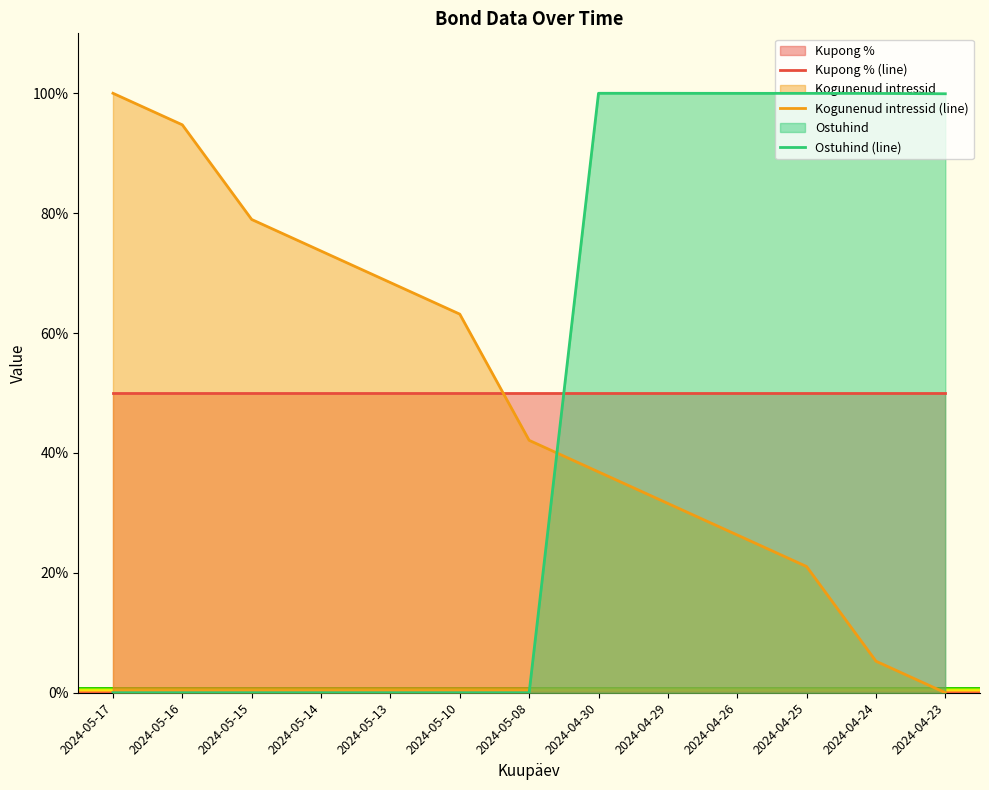

Rank the series at 2024-05-14 from highest to lowest value.

Kogunenud intressid (line), Kupong % (line), Ostuhind (line)